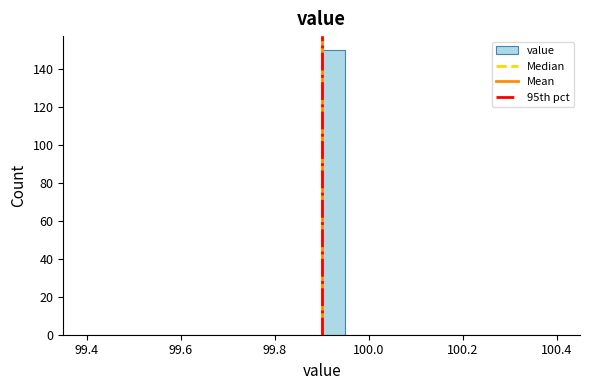

Around what value on the x-axis is the tallest bar? Give the approximate position of its centre, as read against the axis.

99.92